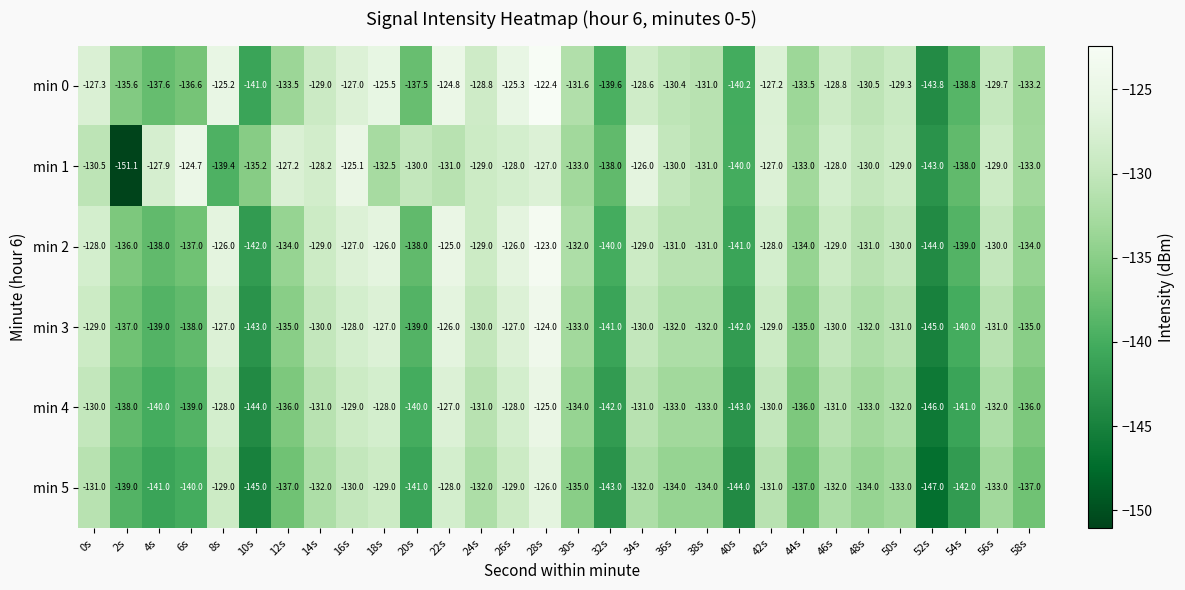

Which series has the widest spread of values?

min 1